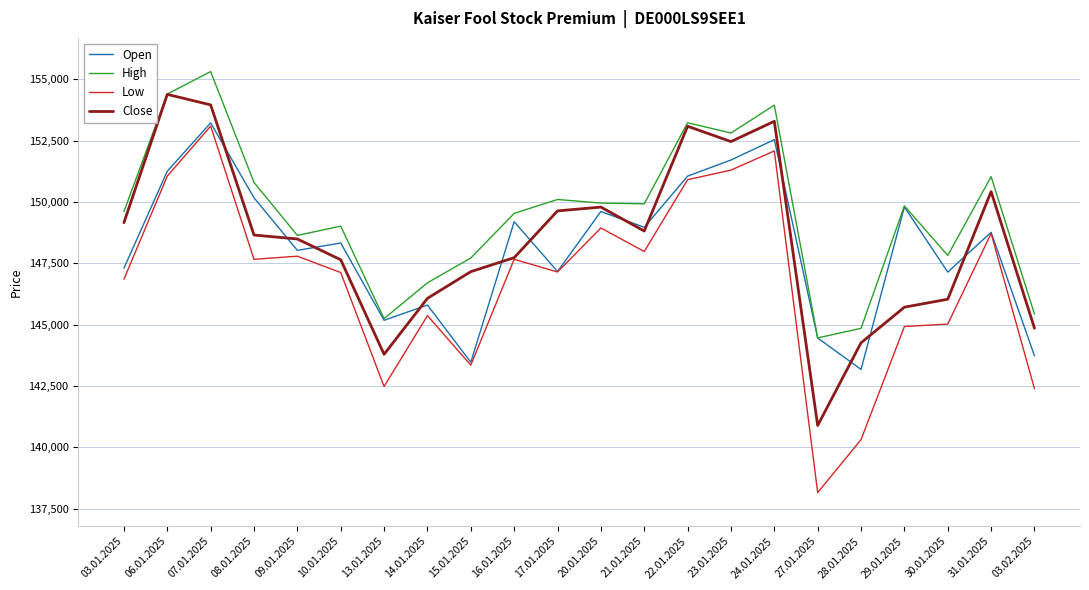

Which series changed the most between 03.01.2025 and 24.01.2025?

Open